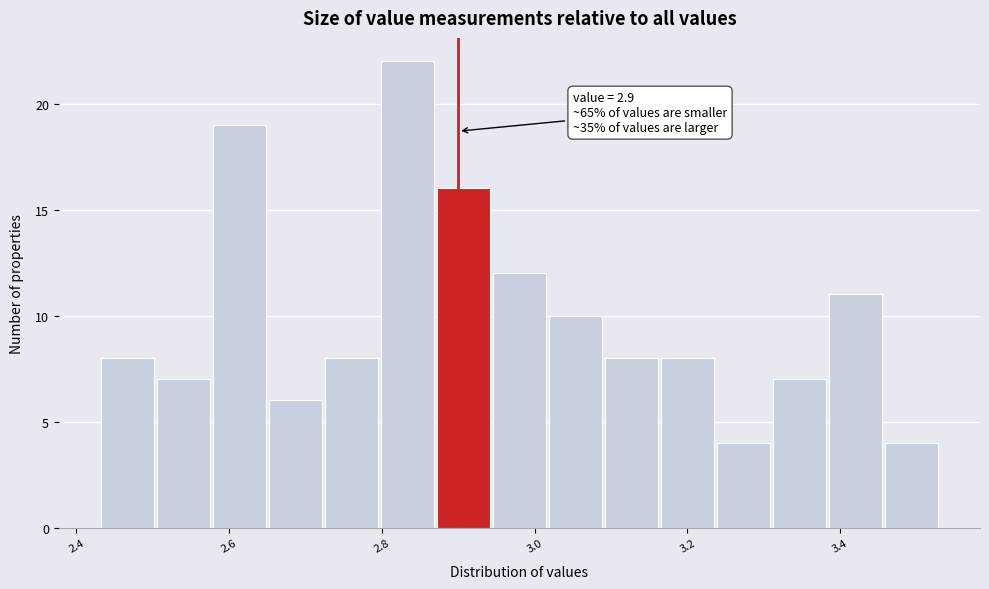

Around what value on the x-axis is the tallest bar? Give the approximate position of its centre, as read against the axis.

2.84